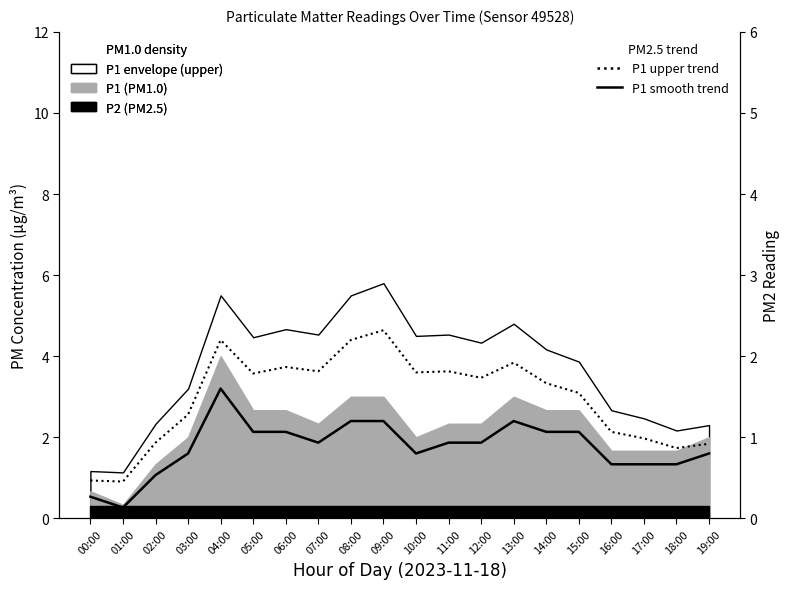

List the labels in order of P1 upper trend (dashed) value, smallest first.

01:00, 00:00, 18:00, 19:00, 02:00, 17:00, 16:00, 03:00, 15:00, 14:00, 12:00, 05:00, 10:00, 07:00, 11:00, 06:00, 13:00, 04:00, 08:00, 09:00